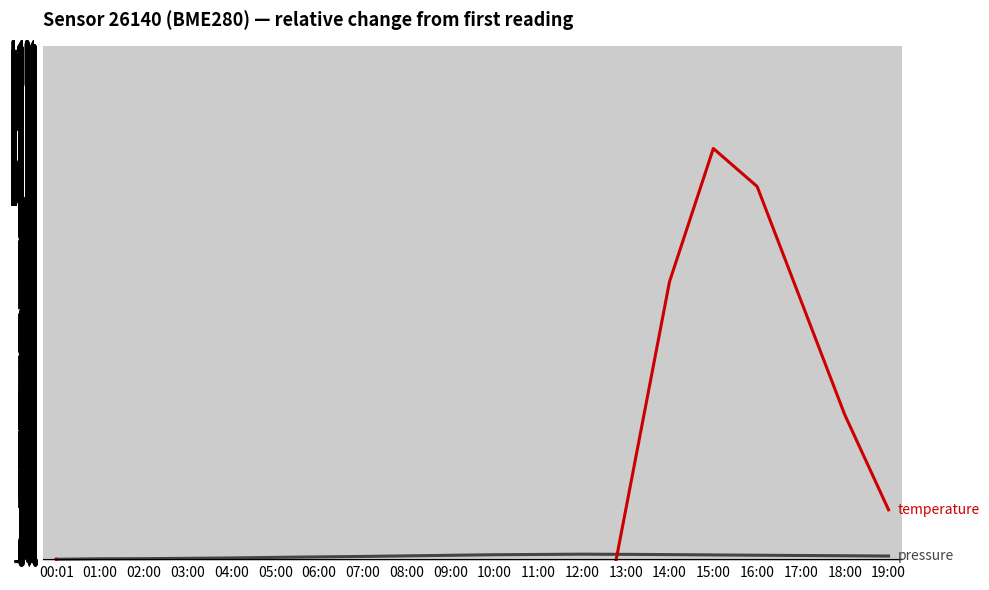

What is the difference between the maximum and minimum values in the temperature series?

31.8